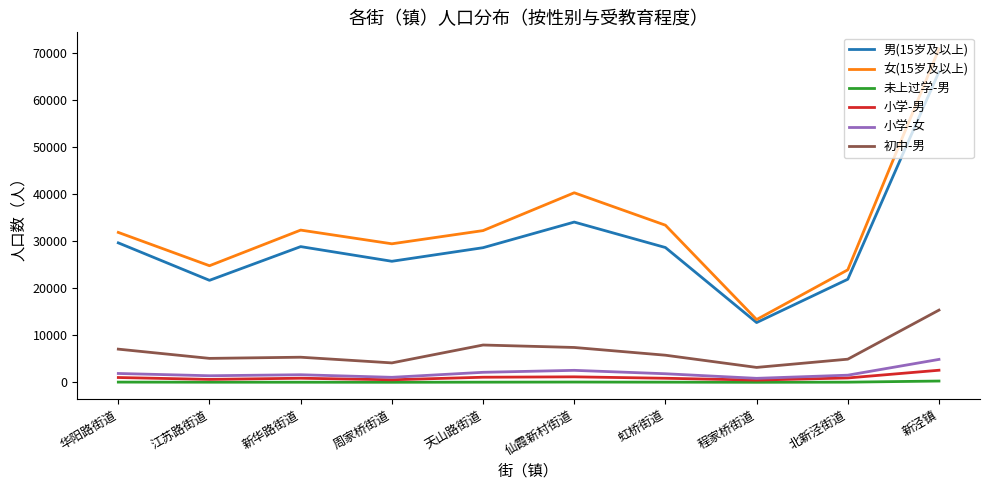

How many values in the 女(15岁及以上) series are below 32308?

5